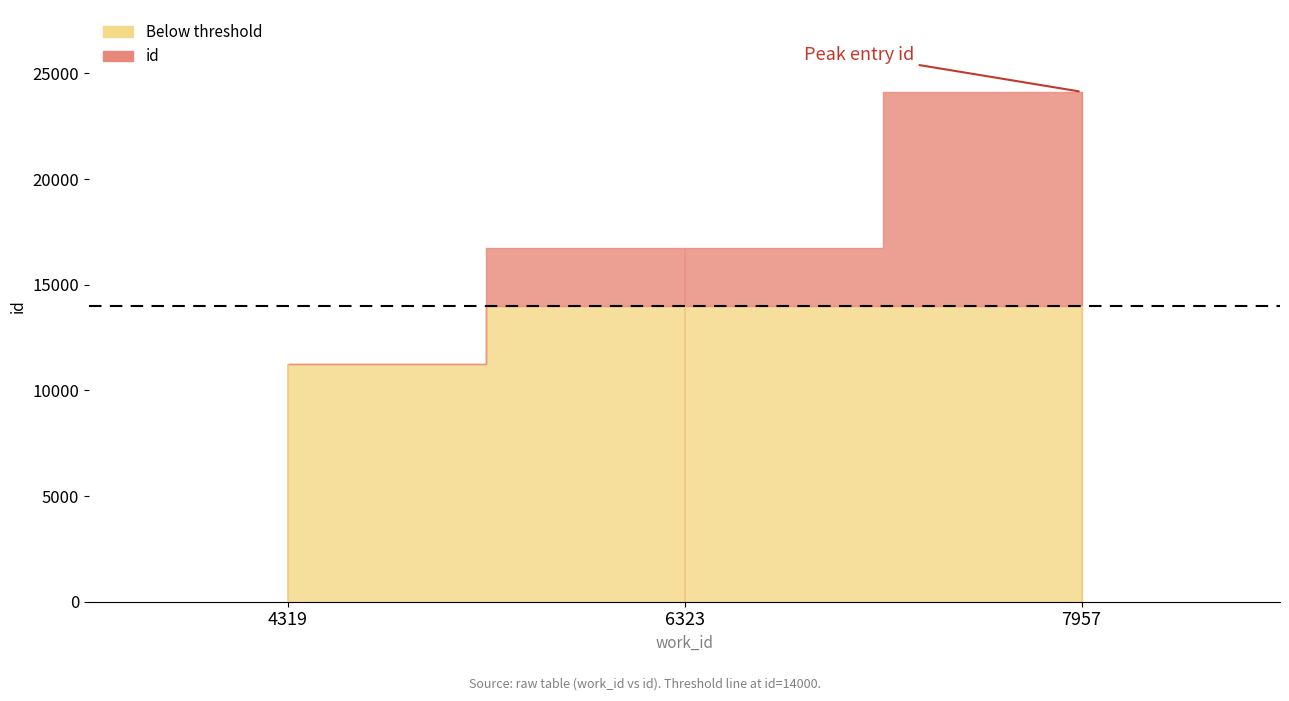

What is the approximate value at 4319?

11256